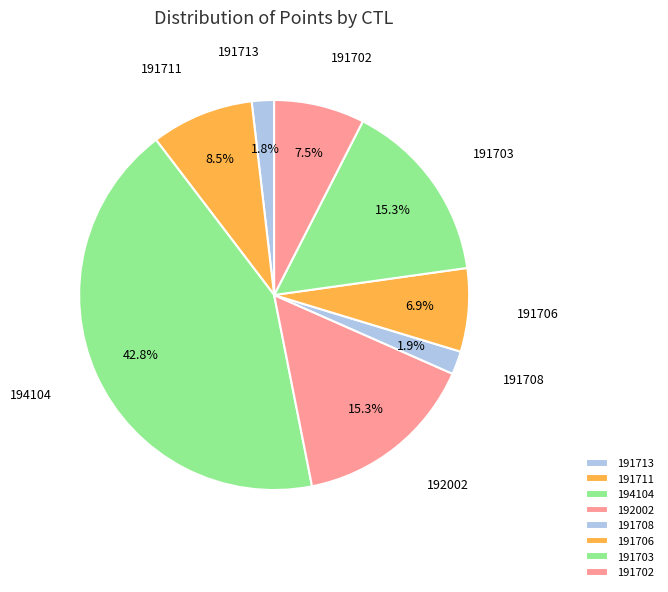

How many slices are in this pie chart?

8